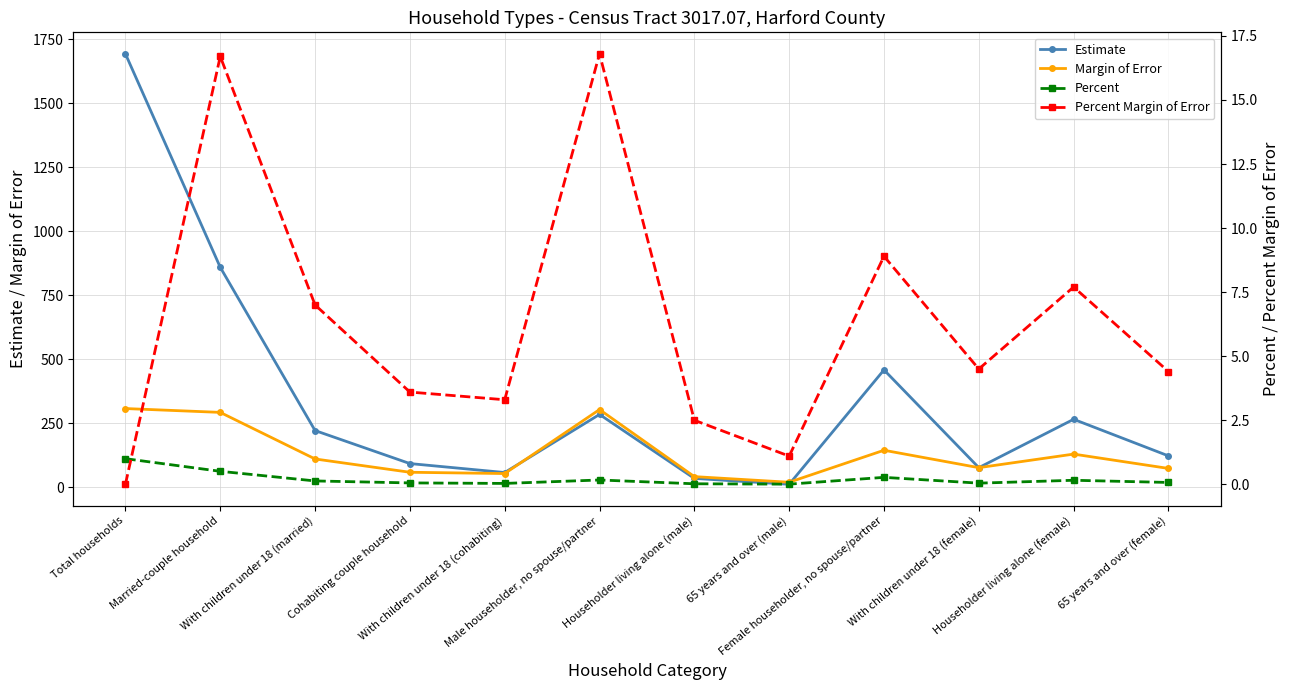

True or false: Percent has a value of 0.1 at With children under 18 (married).

False